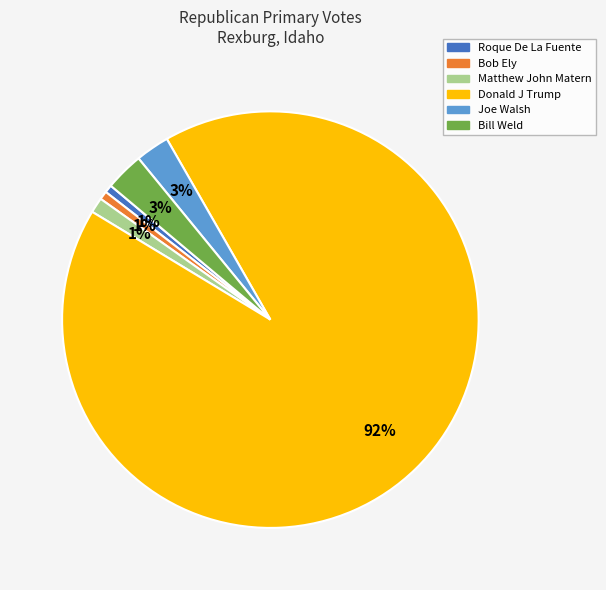

To the nearest percent, what is the average slice percentage?

17%